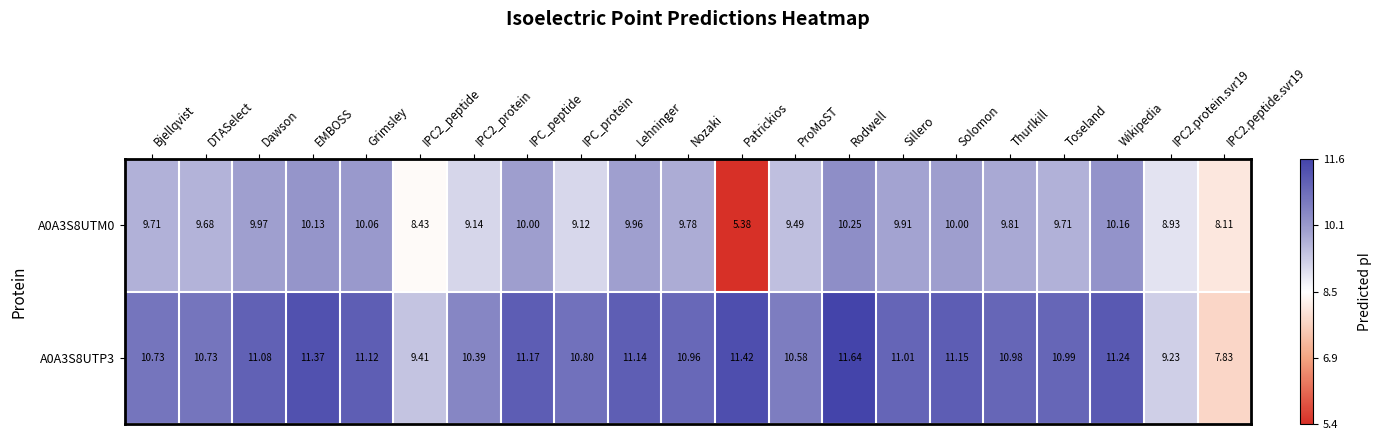

What is the total value across all series at Bjellqvist?

20.4